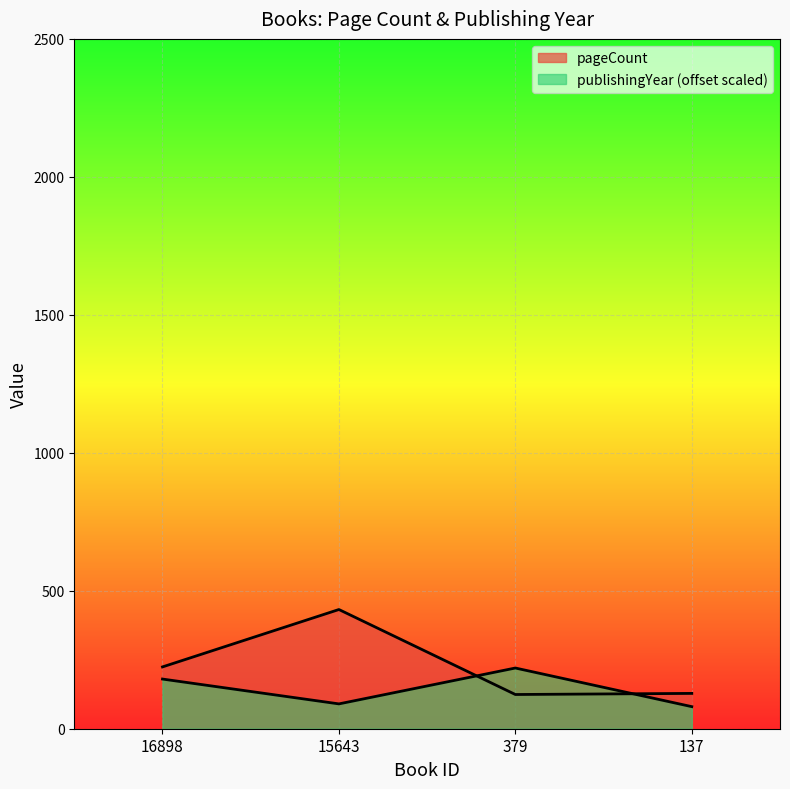

What is the highest value of the pageCount series?

432